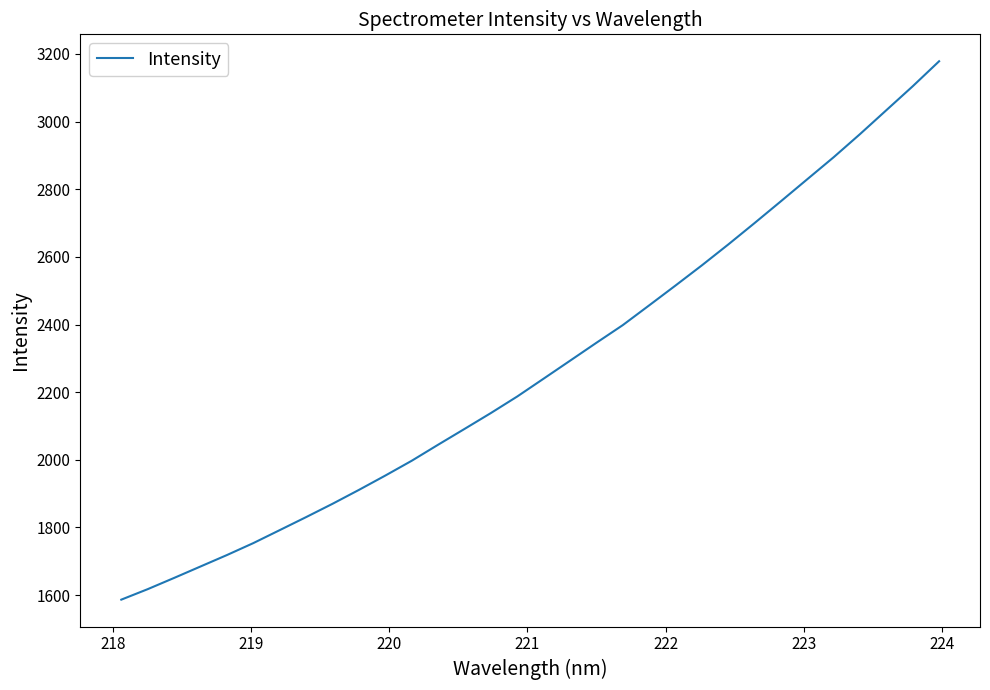

What is the minimum value shown in the chart?

1586.6